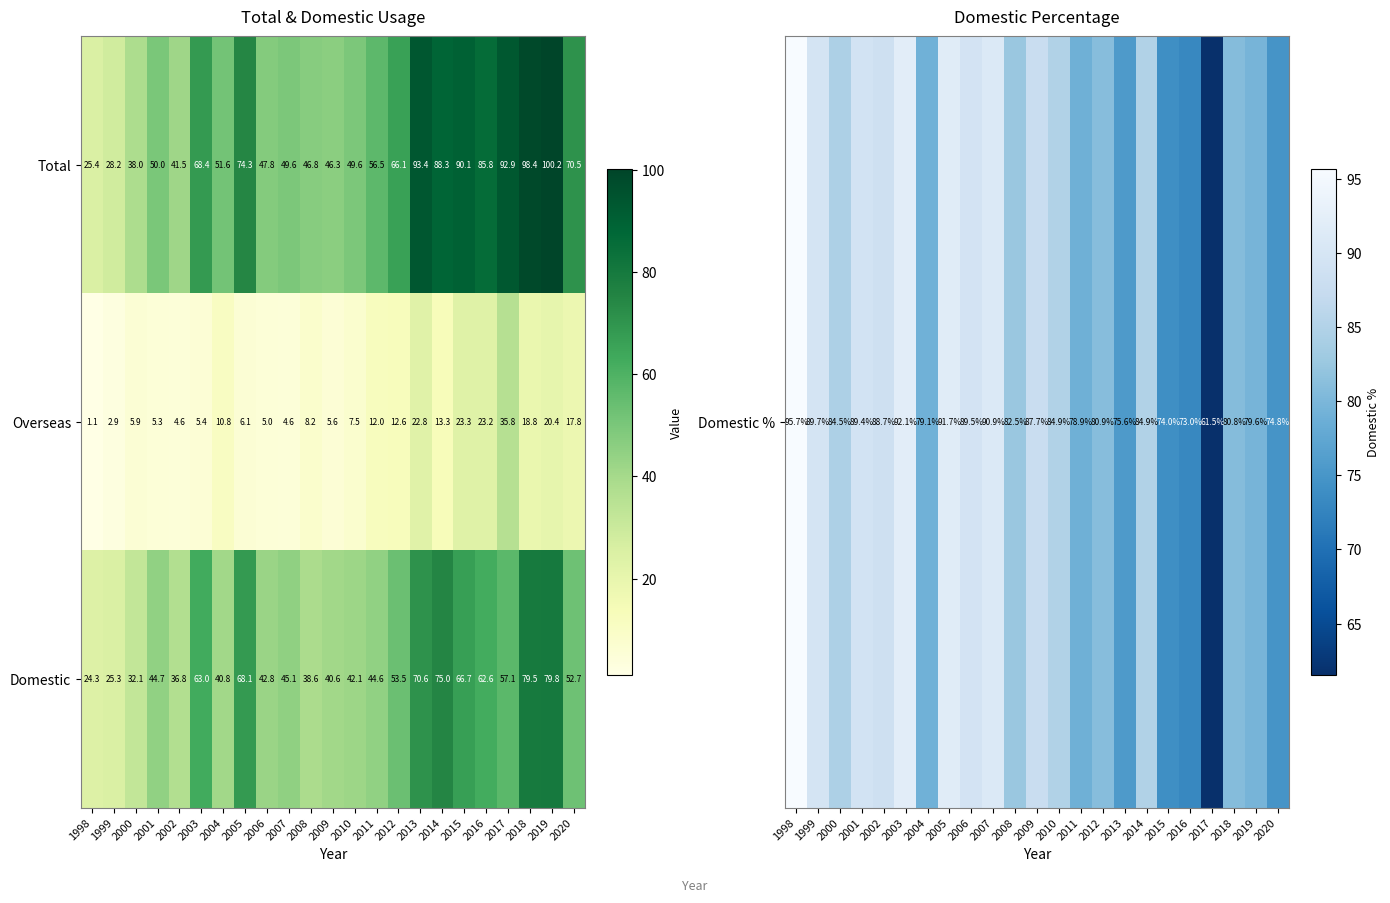

At 2018, list the series in order from smallest to largest.

Overseas, Domestic, Total